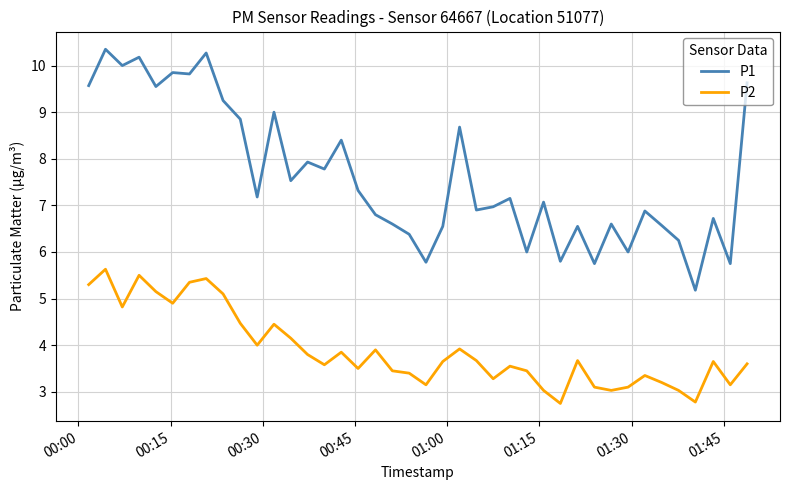

Which series has the largest range (max minus min)?

P1